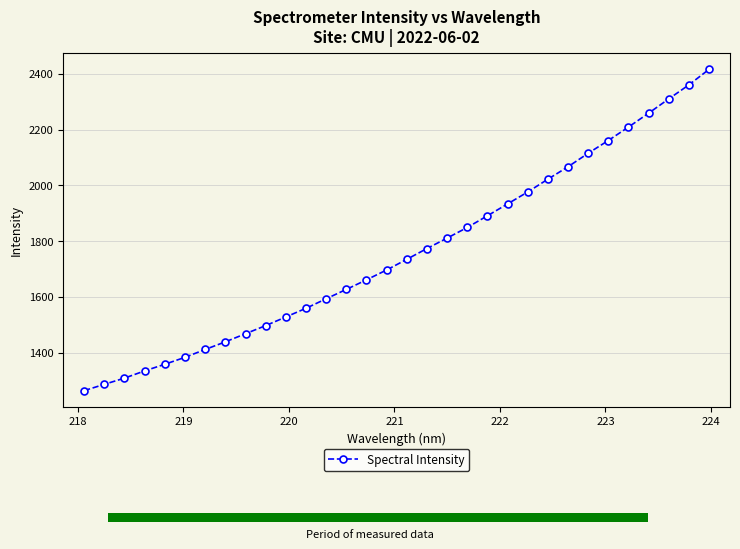

What is the value of the Spectral Intensity point at the 21st from the left?

1890.9